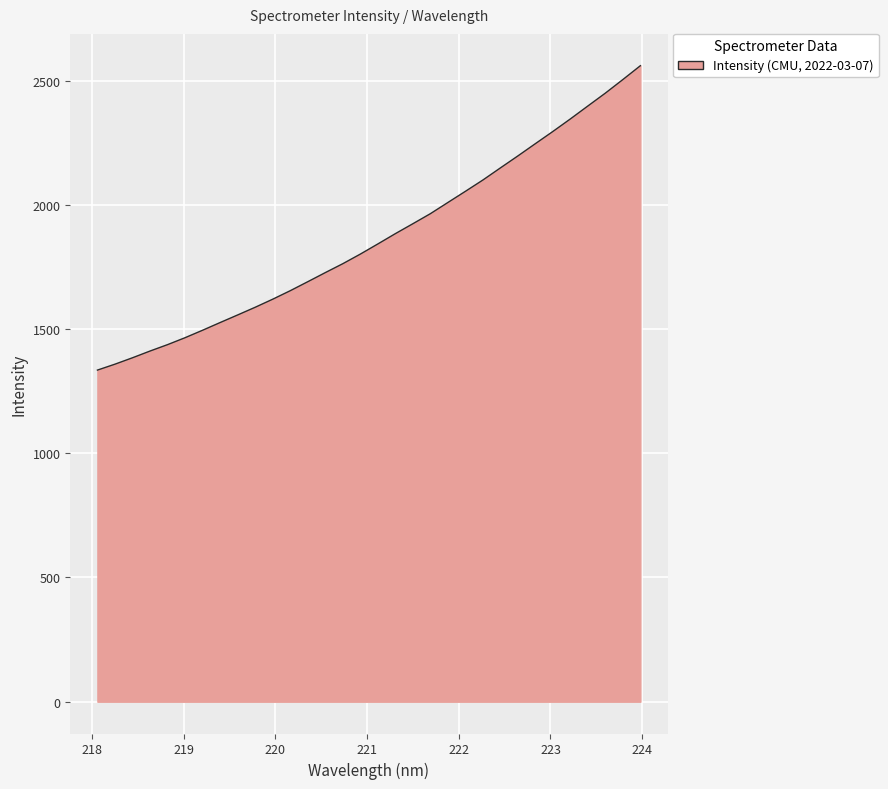

What is the maximum value shown in the chart?

2560.2